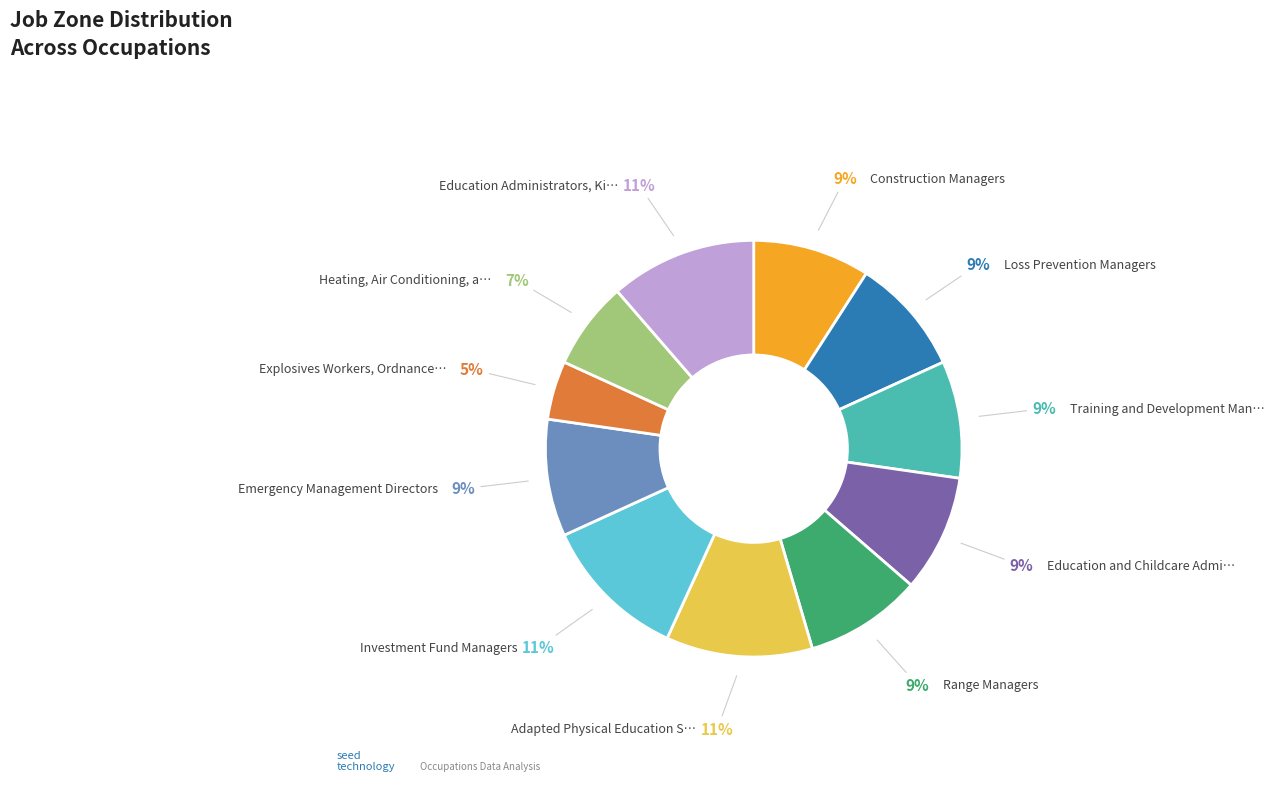

Is there any slice that represents more than half of the pie?

No